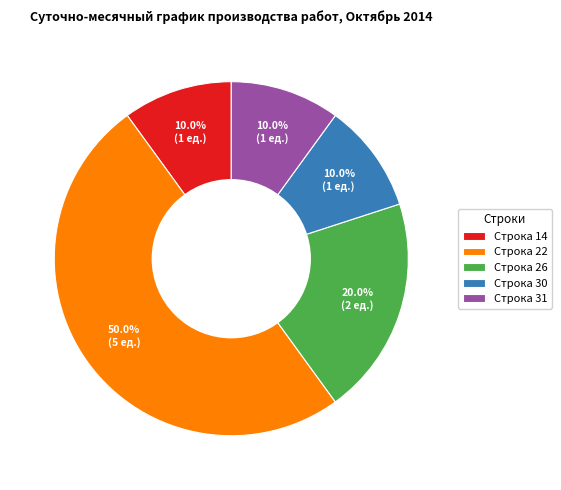

How many slices are in this pie chart?

5